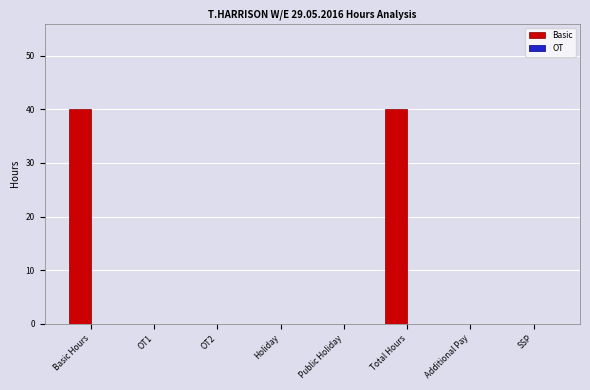

How many distinct data groups are displayed?

1